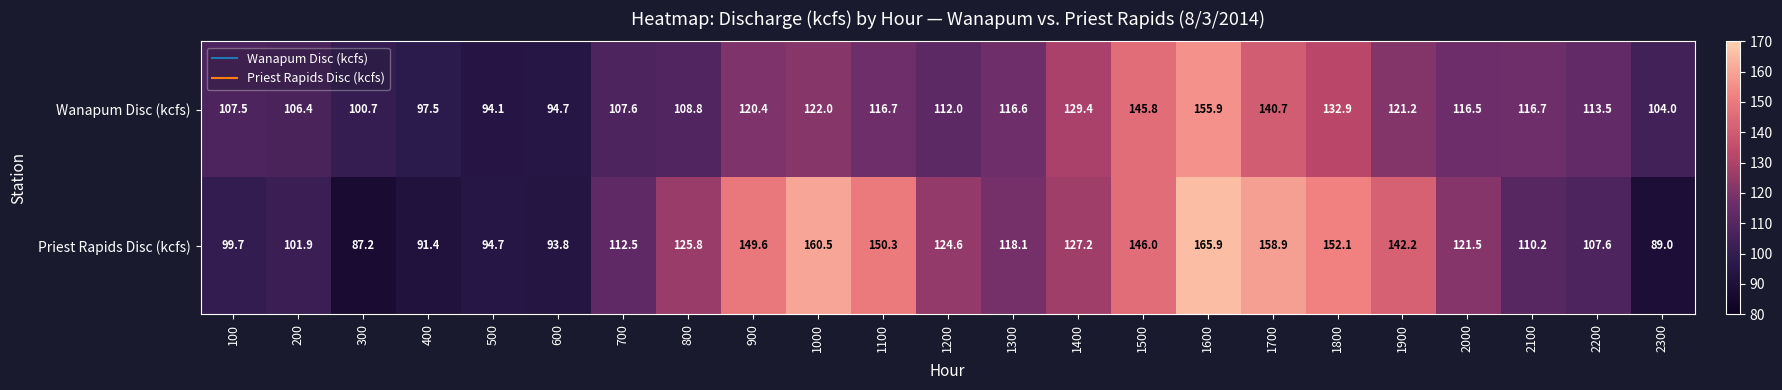

What is the maximum value for Wanapum Disc (kcfs)?

155.9